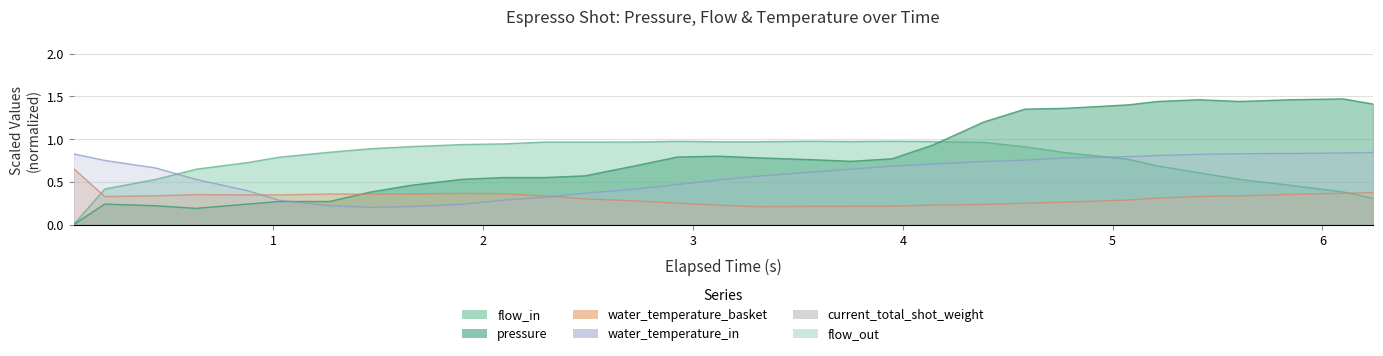

At how many categories does at least one series exceed 1?

10